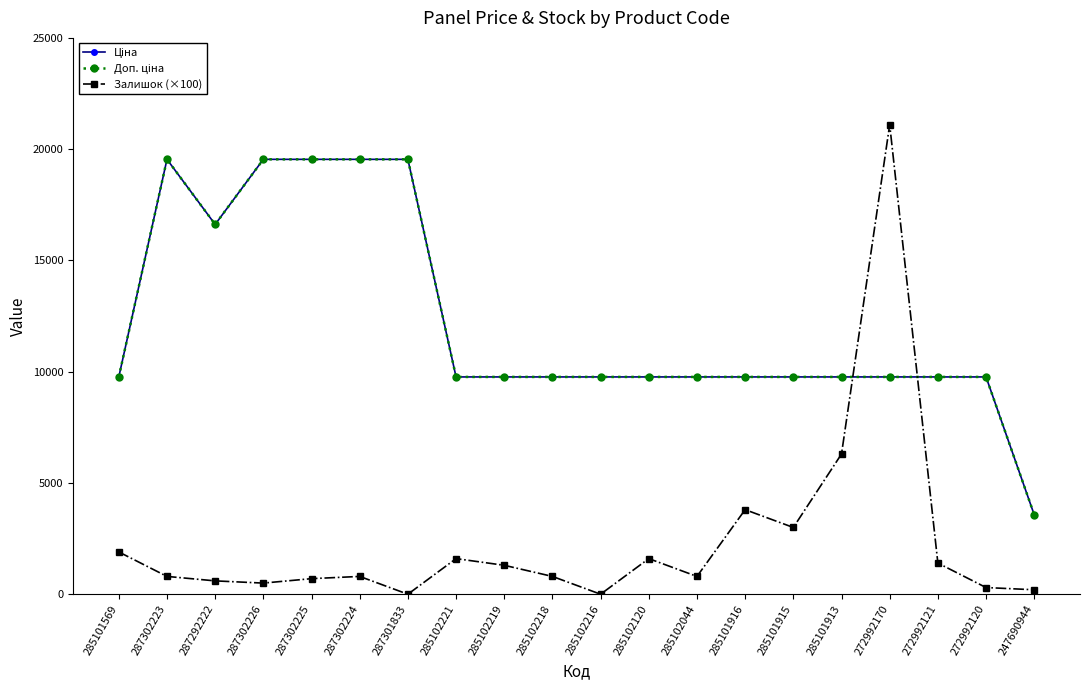

Does the chart have visible grid lines?

No